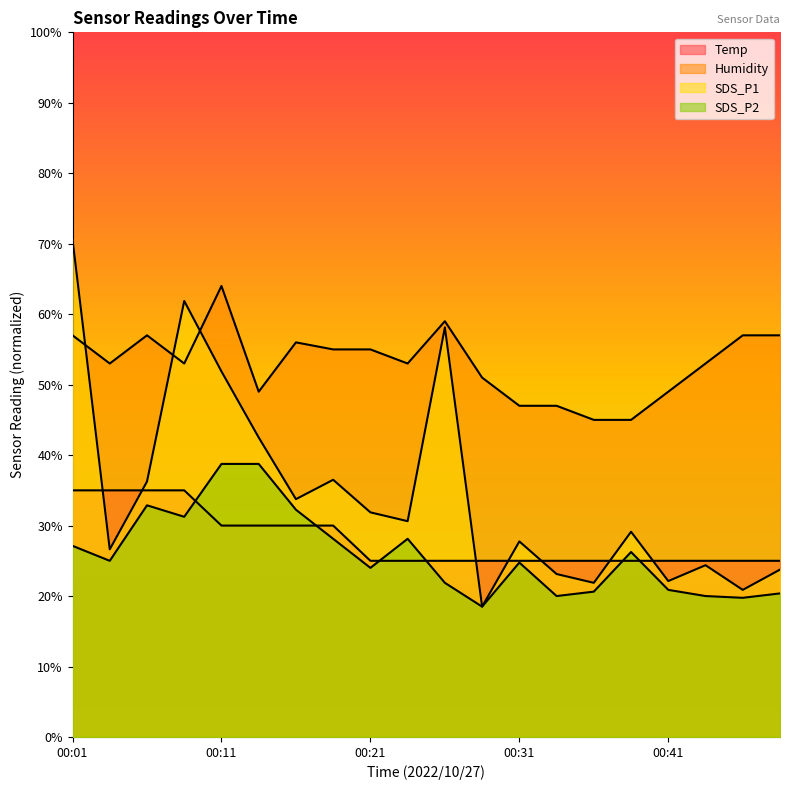

True or false: Temp and Humidity cross at least once.

False